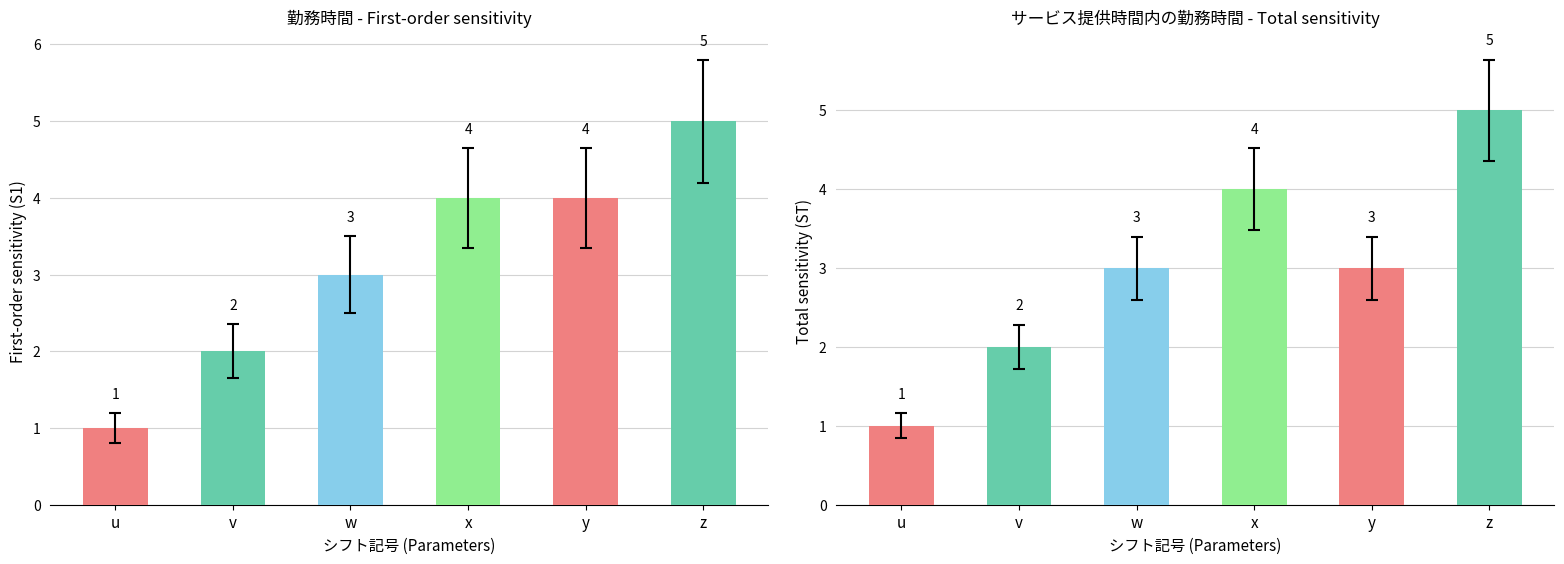

True or false: サービス提供時間内の勤務時間 has a value of 1 at v.

False